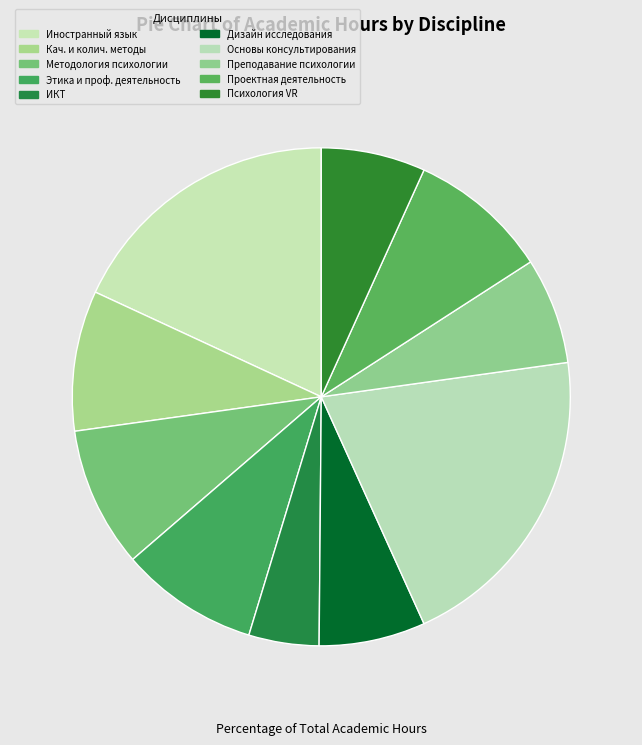

To the nearest percent, what is the average slice percentage?

10%